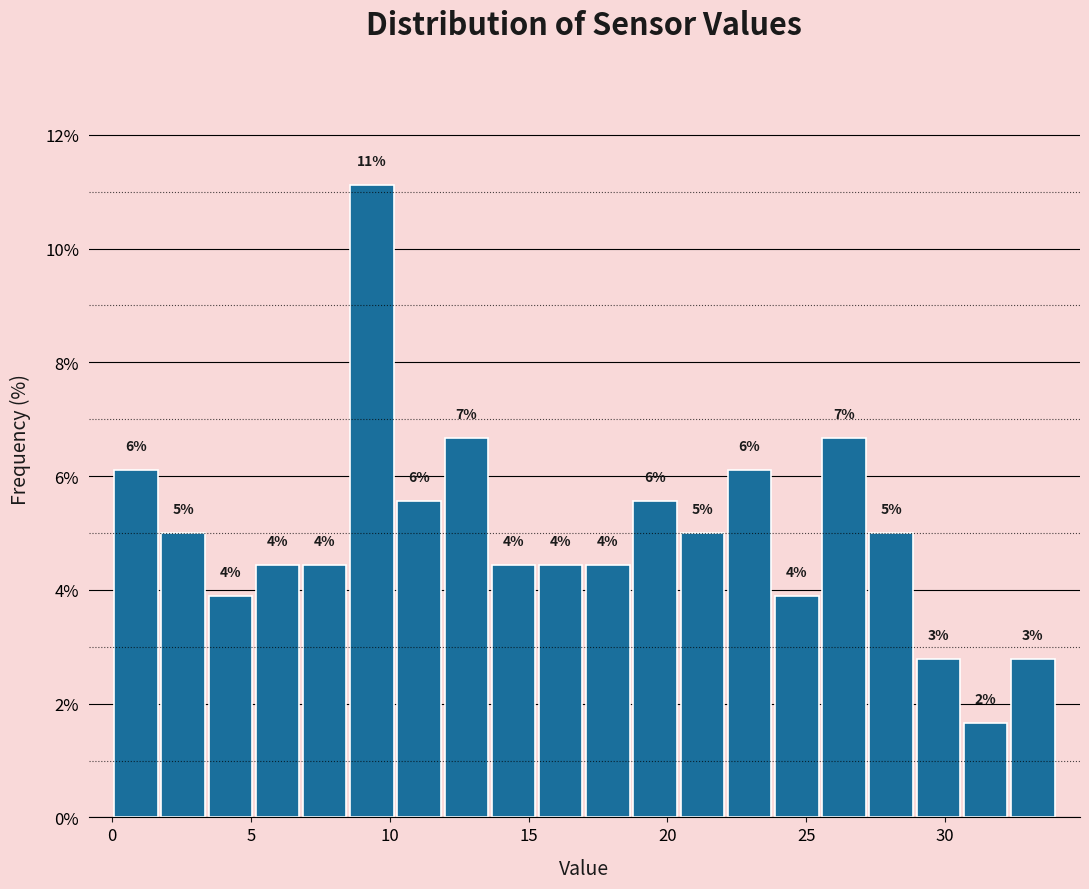

Read against the x-axis, roughly where is the centre of the tallest bar?

9.5